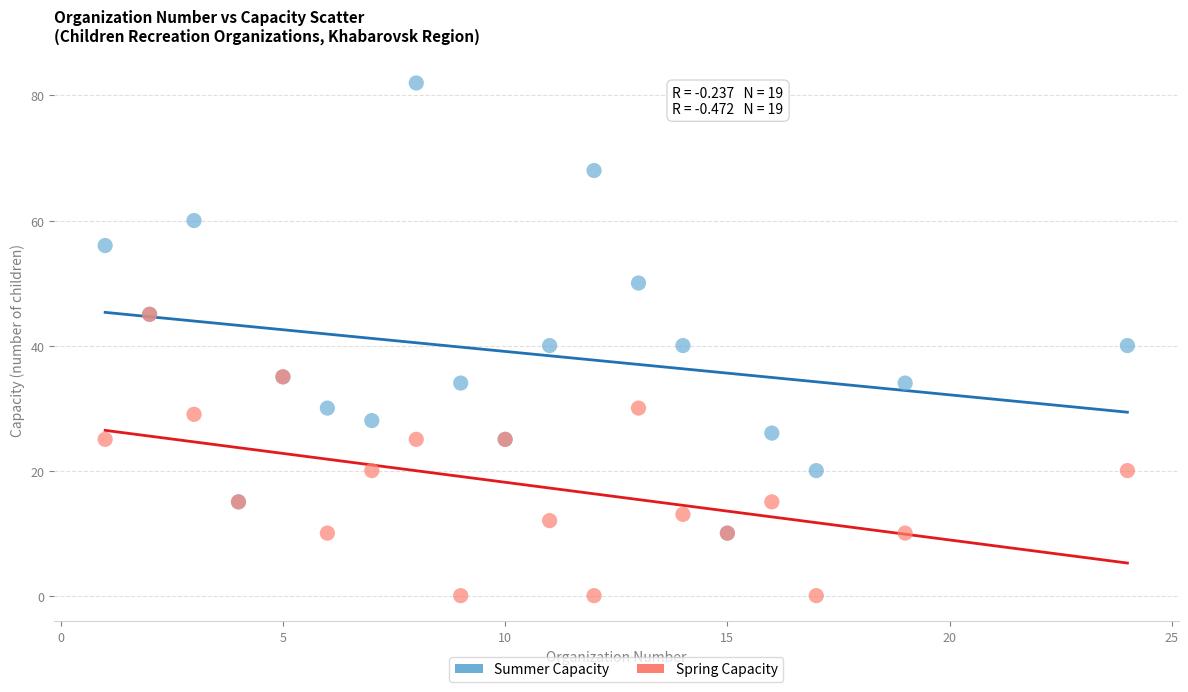

Which series has the largest Y range (max minus min)?

Summer Capacity